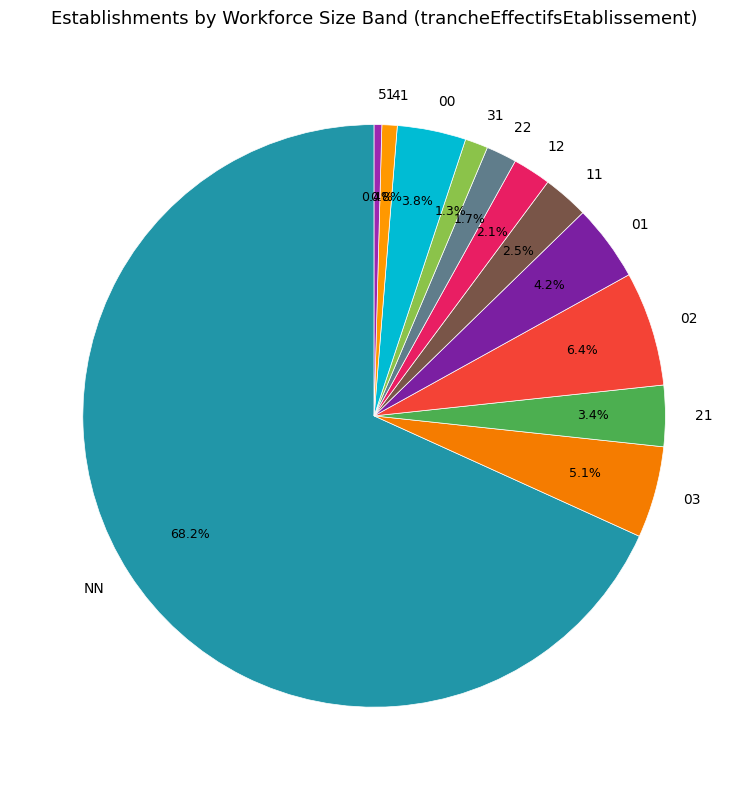

To the nearest percent, what percentage of the pie is 02?

6%